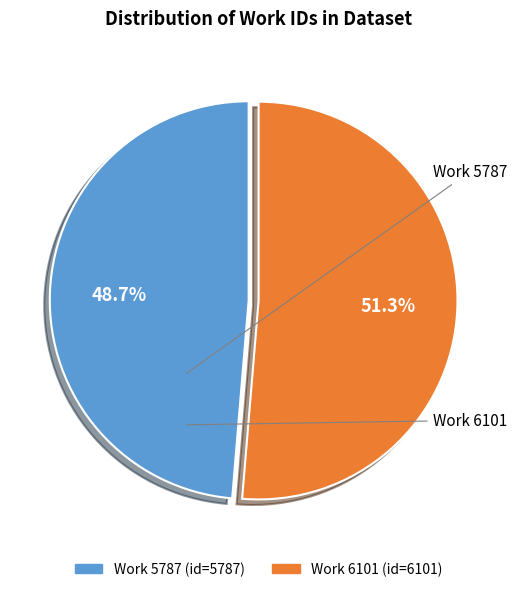

Do Work 5787 and Work 6101 together represent more than half of the pie?

Yes